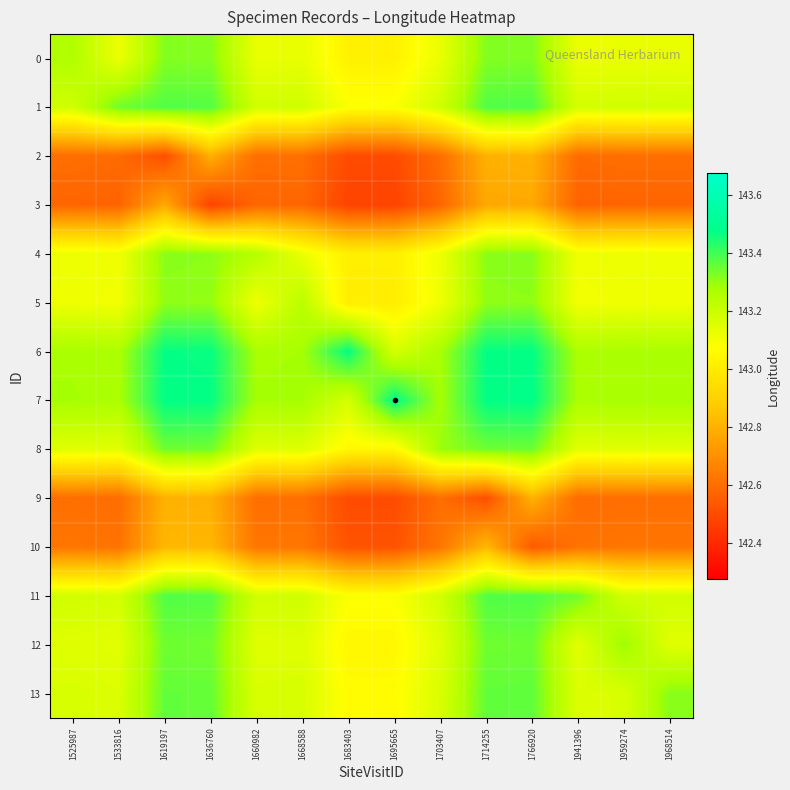

List the series in order of their peak value, highest first.

7, 6, 1, 11, 13, 8, 12, 0, 4, 5, 10, 9, 2, 3